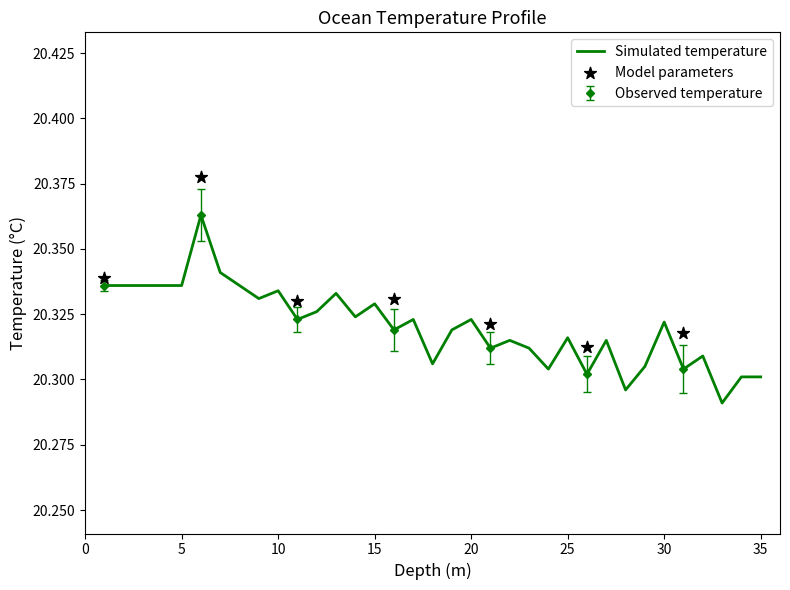

What is the ratio of the value at 27.0 to the value at 24.0?

1.0